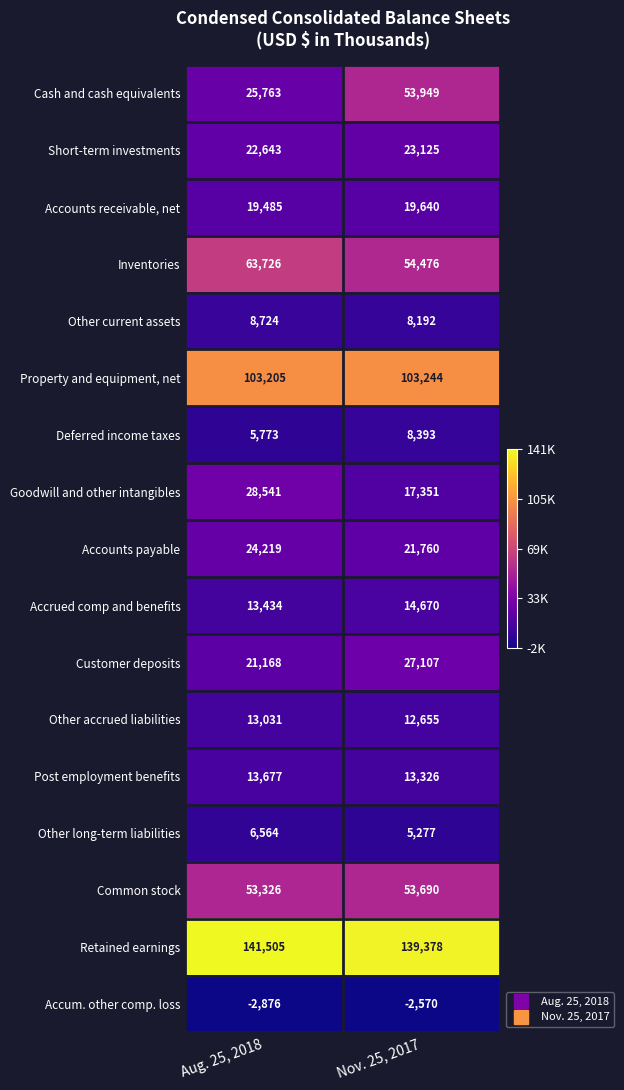

At Aug. 25, 2018, list the series in order from smallest to largest.

Accum. other comp. loss, Deferred income taxes, Other long-term liabilities, Other current assets, Other accrued liabilities, Accrued comp and benefits, Post employment benefits, Accounts receivable, net, Customer deposits, Short-term investments, Accounts payable, Cash and cash equivalents, Goodwill and other intangibles, Common stock, Inventories, Property and equipment, net, Retained earnings